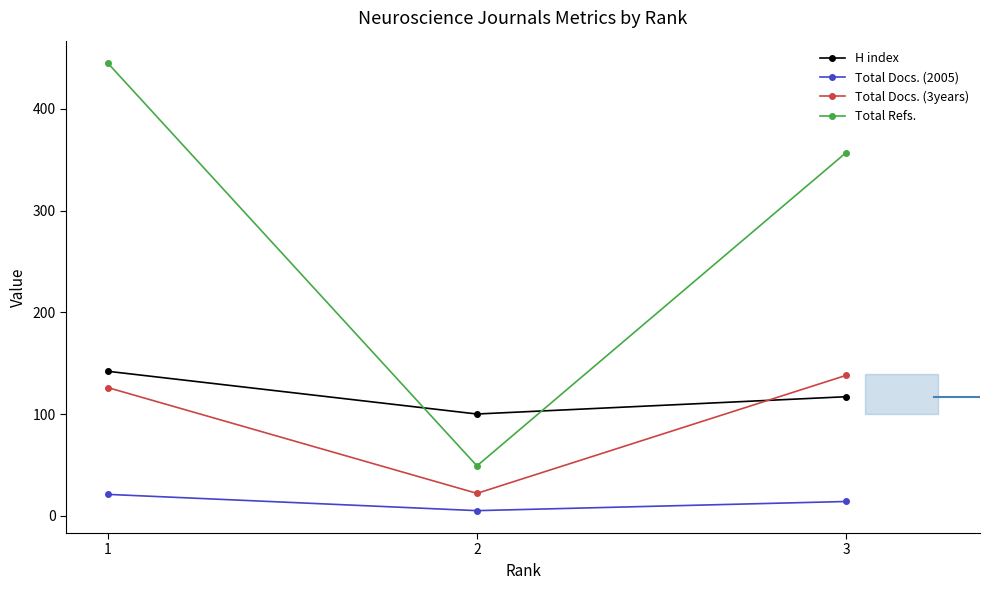

Reading left to right, what are all the values shown in this chart?

H index: 1=142	2=100	3=117
Total Docs. (2005): 1=21	2=5	3=14
Total Docs. (3years): 1=126	2=22	3=138
Total Refs.: 1=445	2=49	3=357